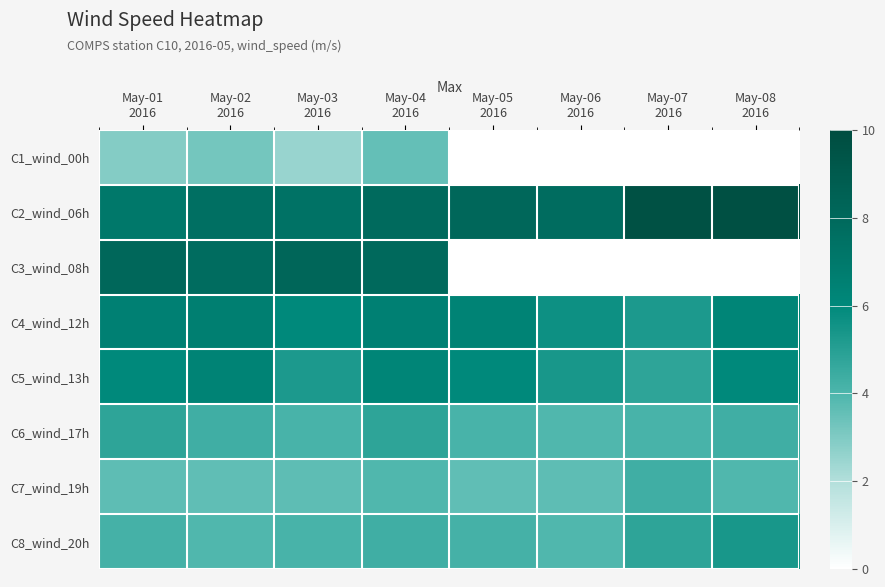

Rank the series by their maximum value, from highest to lowest.

C2_wind_06h, C3_wind_08h, C4_wind_12h, C5_wind_13h, C8_wind_20h, C6_wind_17h, C7_wind_19h, C1_wind_00h